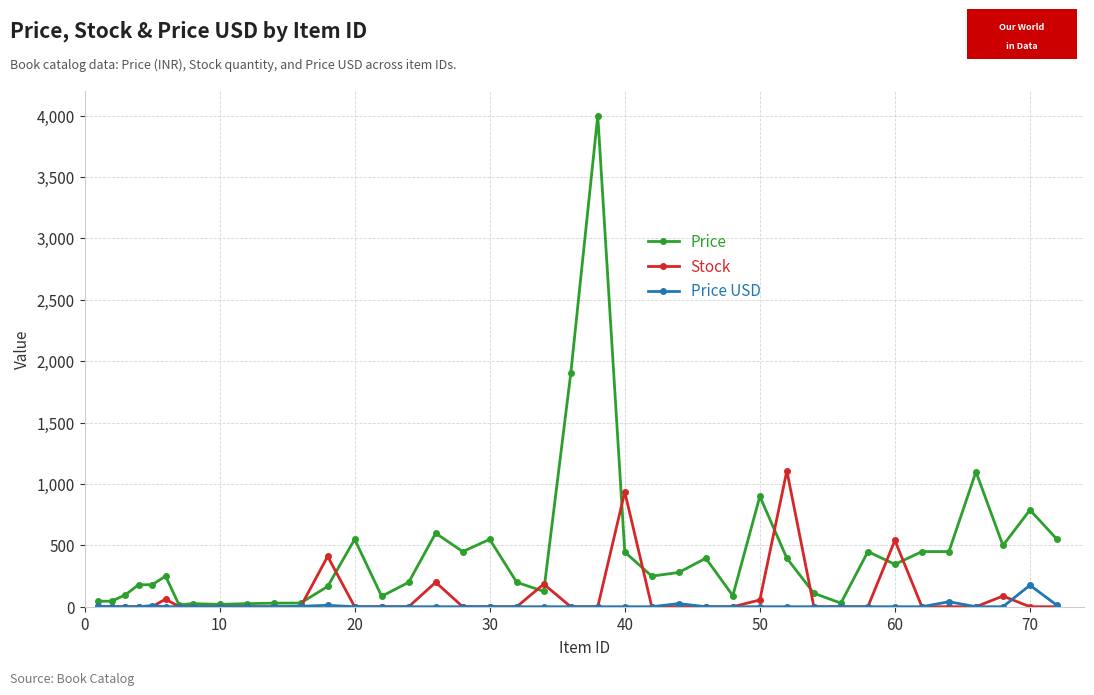

Which series has the largest total across all categories?

Price